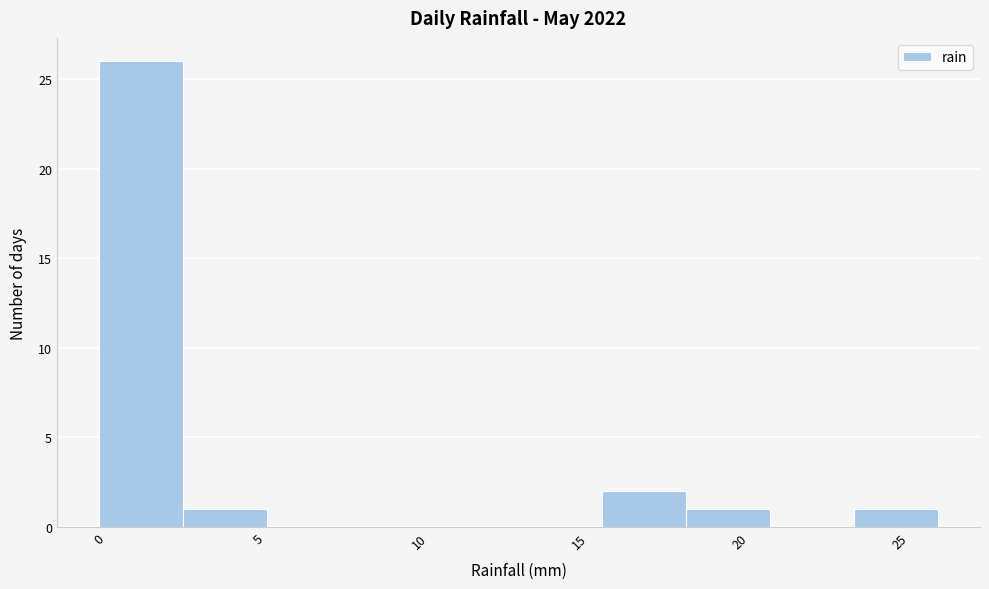

Reading left to right, transcribe this chart: for each bar, give the range it covers on the x-axis and its height. Neither the bar edges nor the heights are printed on the chart, so give them approximately, as read against the axes.

0.0 to 2.5: 26
2.5 to 5.0: 1
5.0 to 8.0: 0
8.0 to 10.5: 0
10.5 to 13.0: 0
13.0 to 15.5: 0
15.5 to 18.5: 2
18.5 to 21.0: 1
21.0 to 23.5: 0
23.5 to 26.0: 1